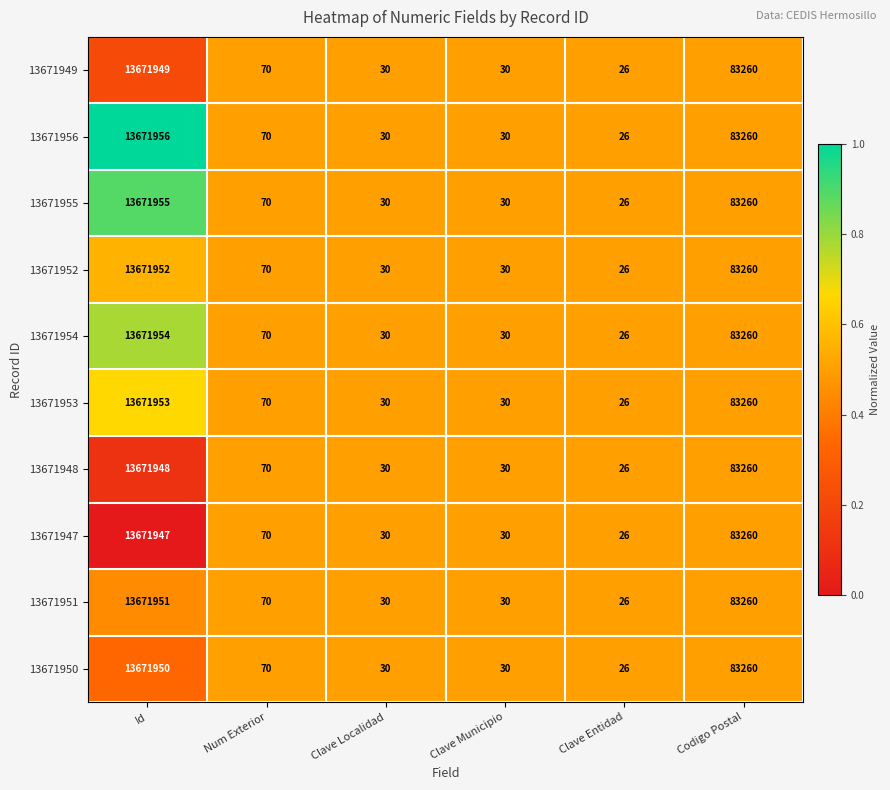

True or false: 13671947 has a value of 48 at Clave Localidad.

False